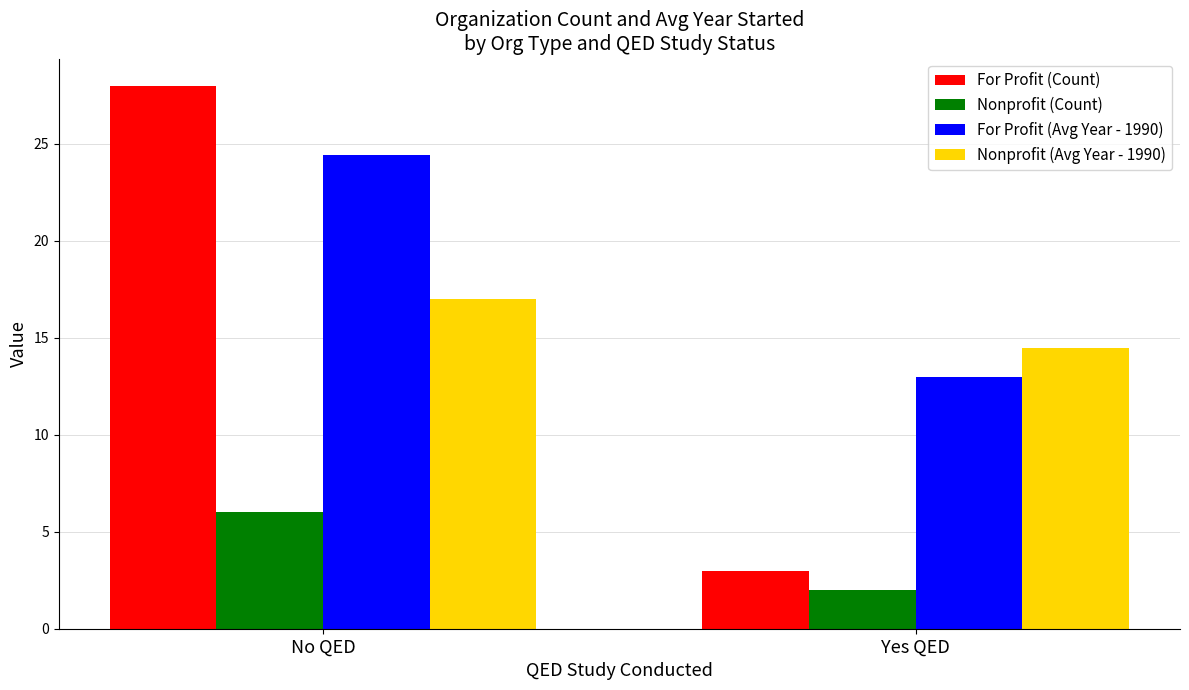

Where does the For Profit (Avg Year - 1990) series first go above 24?

No QED